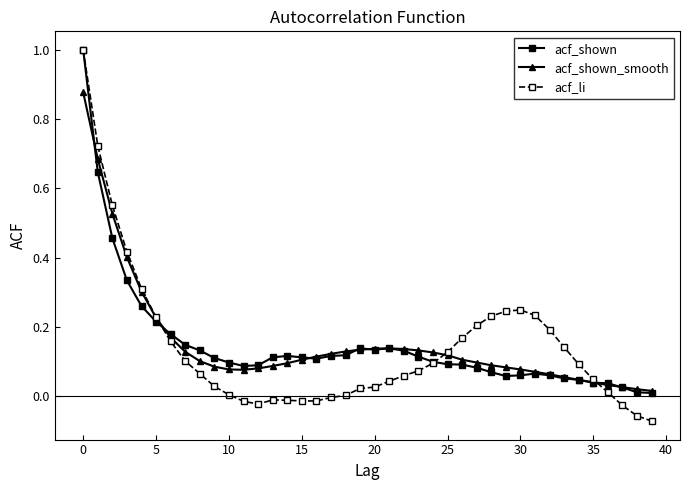

Which series has the widest spread of values?

acf_li